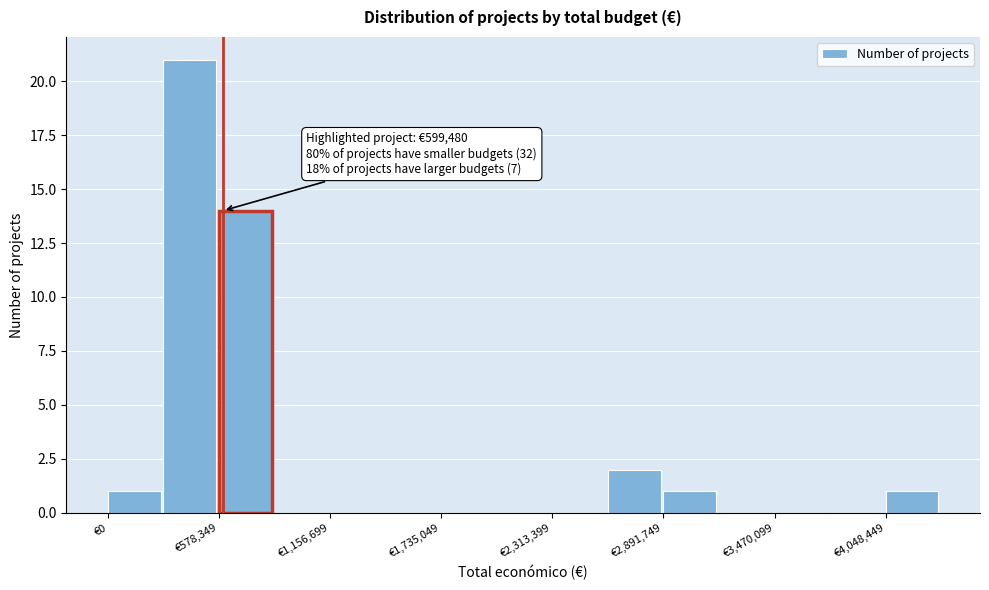

Read against the x-axis, roughly where is the centre of the tallest bar?

400000